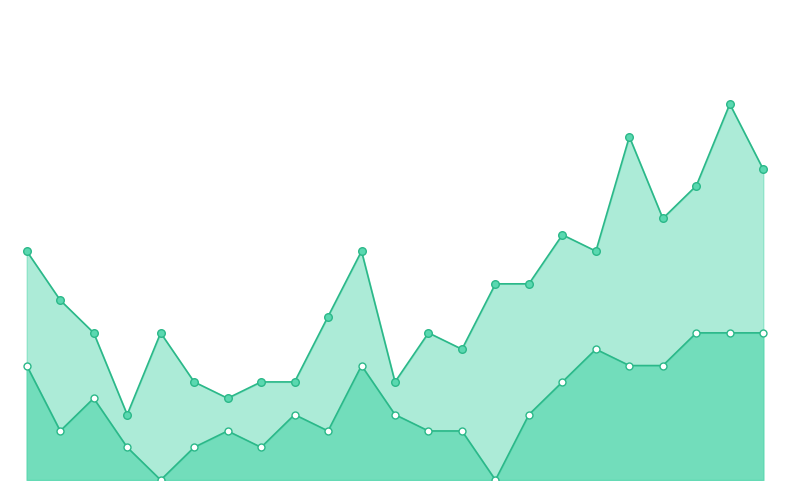

Is the value of Rafale (km/h) at 04/05 22:00 greater than the value of Vitesse du vent (km/h) at 04/05 14:00?

No